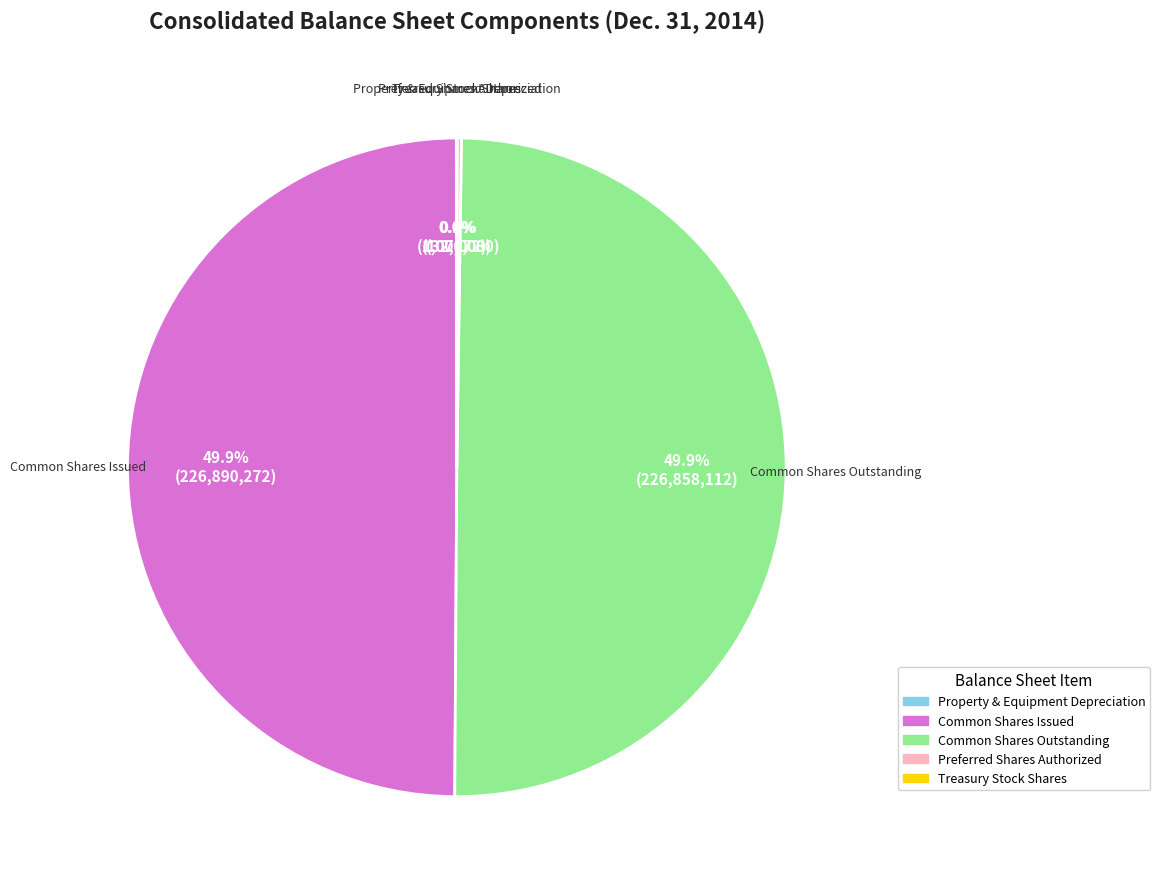

How many segments does this pie chart have?

5